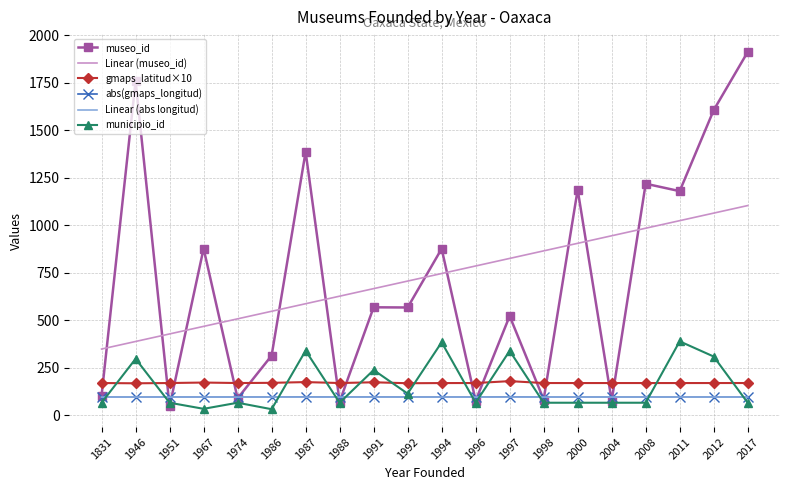

What is the total value across all series at 1988?

1131.7